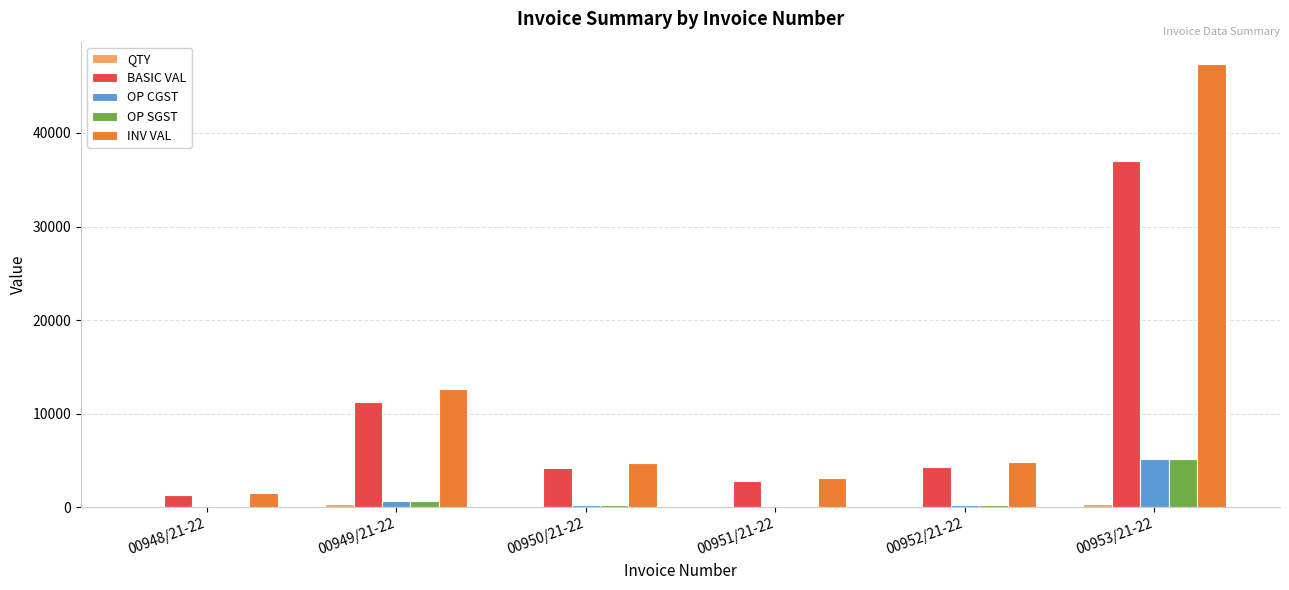

Is the value of OP CGST at 00953/21-22 greater than the value of BASIC VAL at 00952/21-22?

Yes